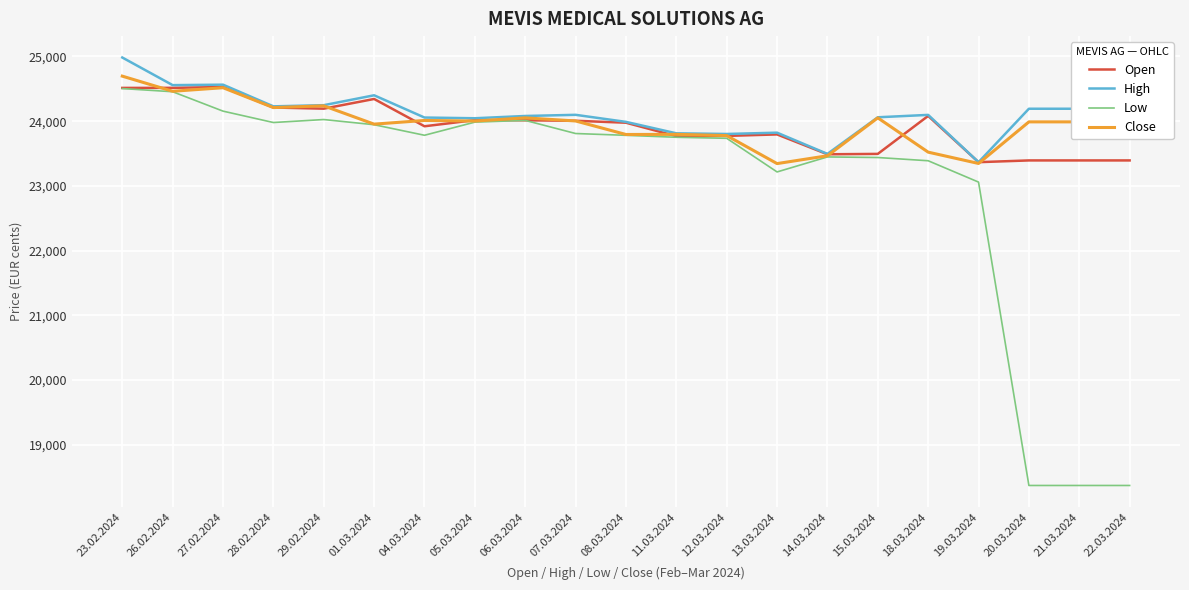

Between 23.02.2024 and 04.03.2024, which series saw the biggest shift?

High